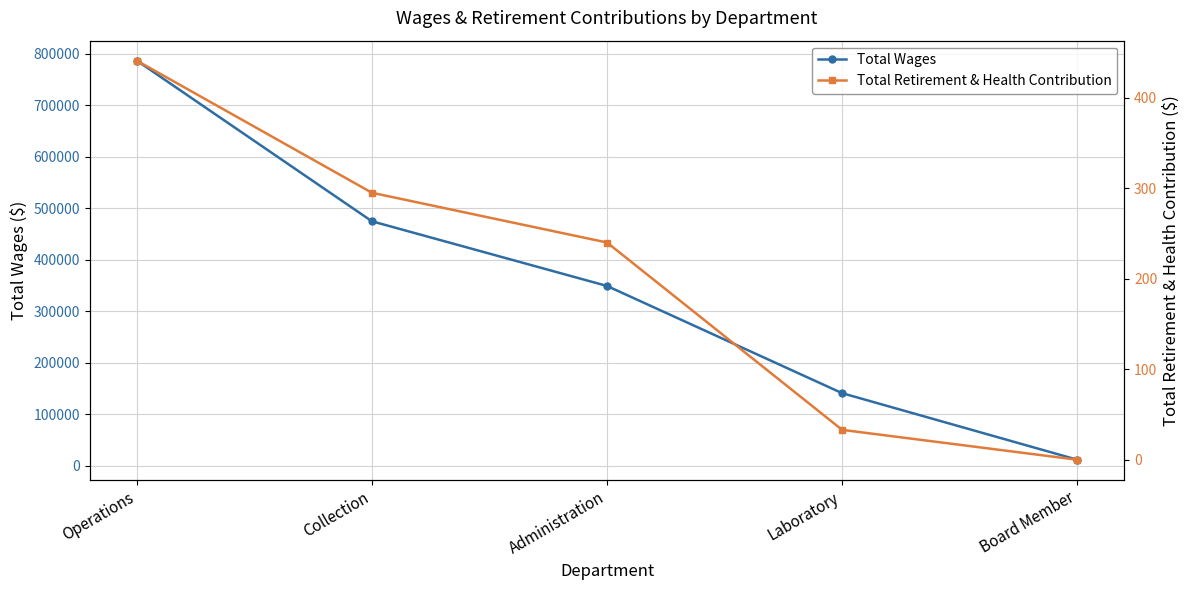

At Operations, list the series in order from largest to smallest.

Total Wages, Total Retirement & Health Contribution